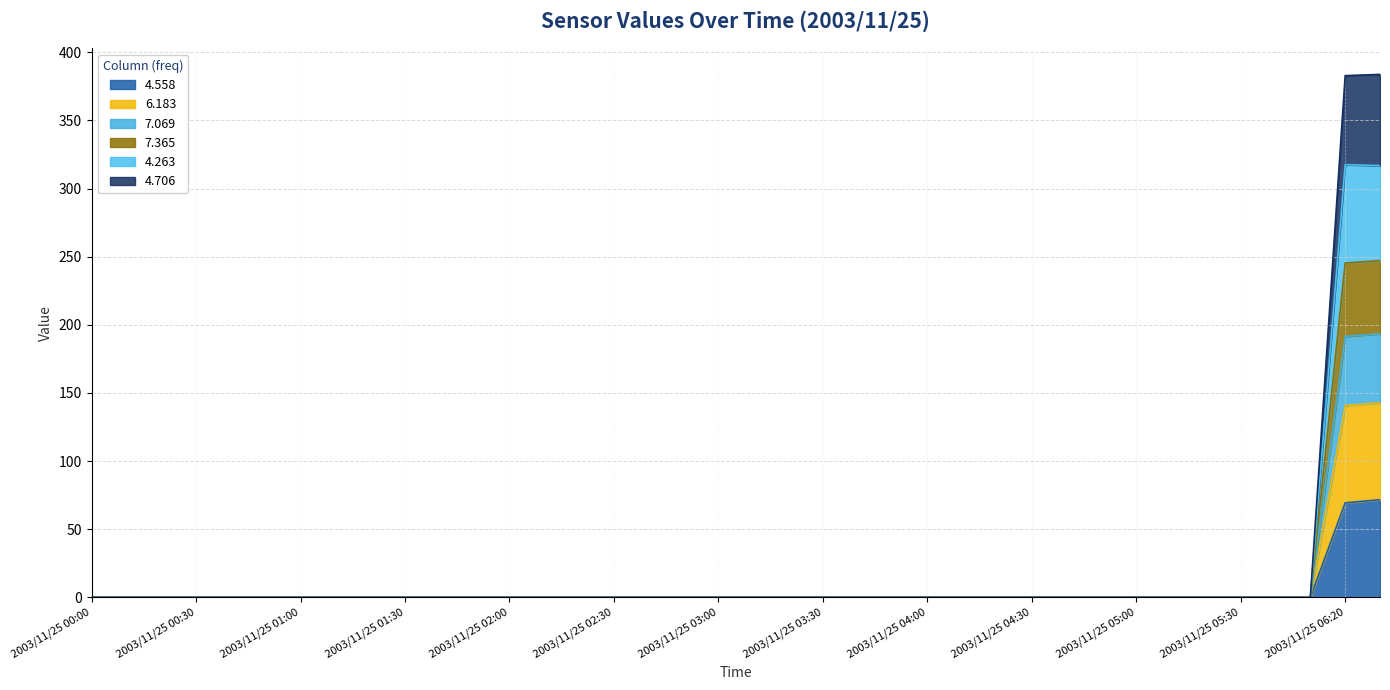

What is the maximum value for 4.558?

71.7